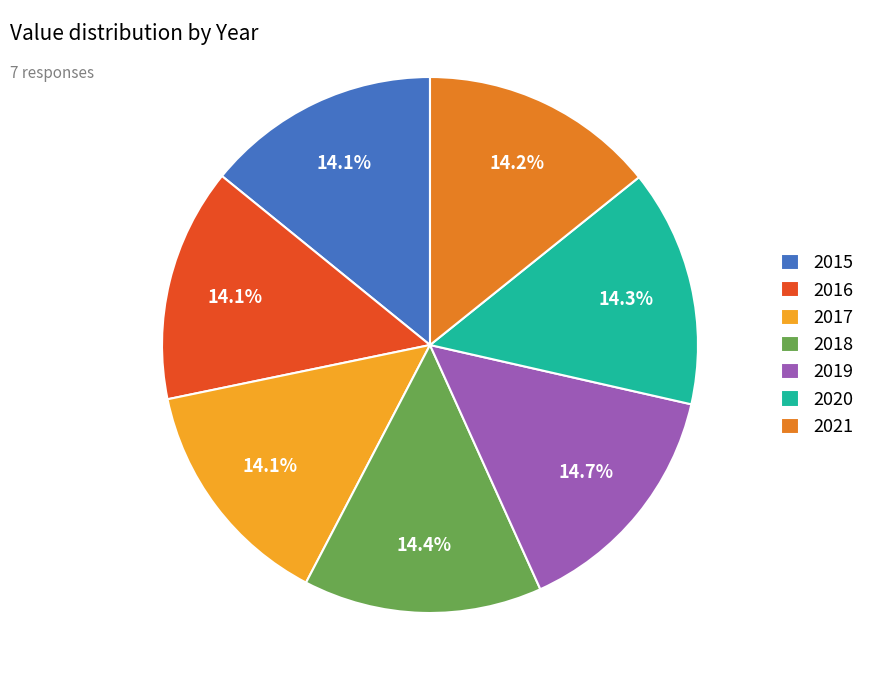

True or false: 2020 accounts for 7% of the total.

False